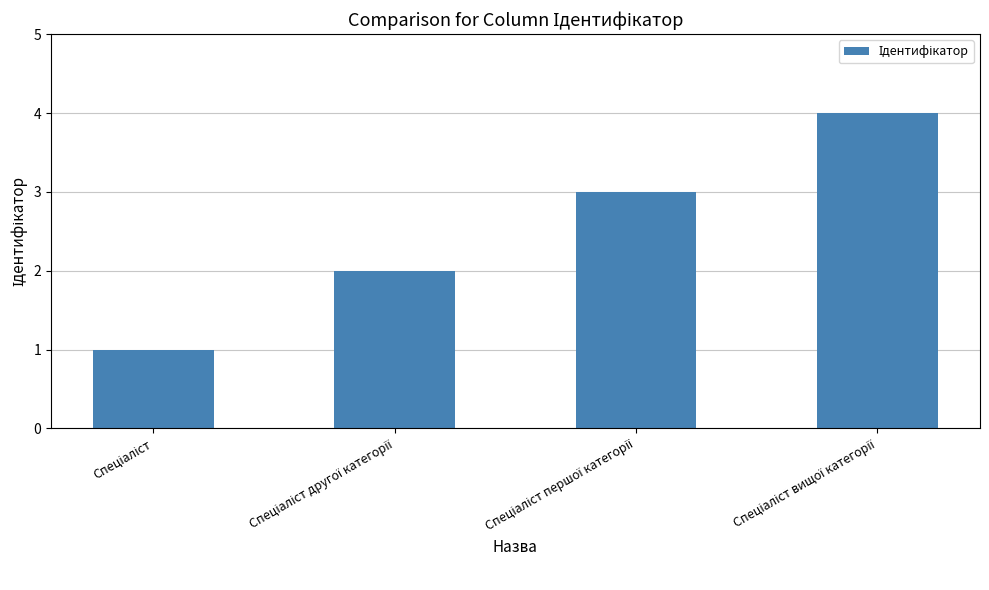

What is the difference between the maximum and minimum values?

3